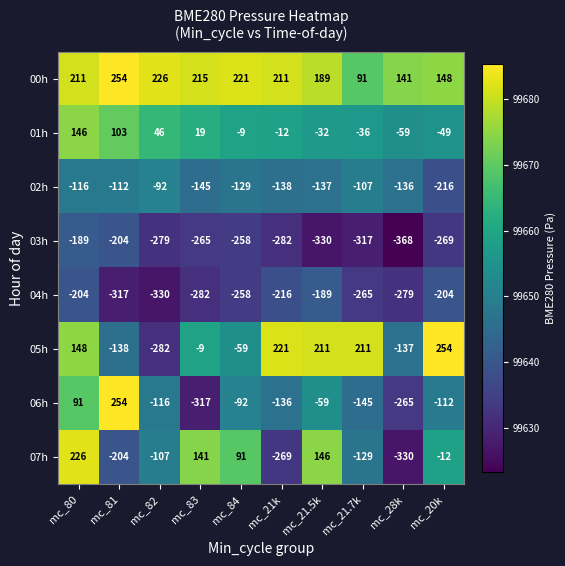

True or false: 07h has a value of -129 at mc_21.7k.

True